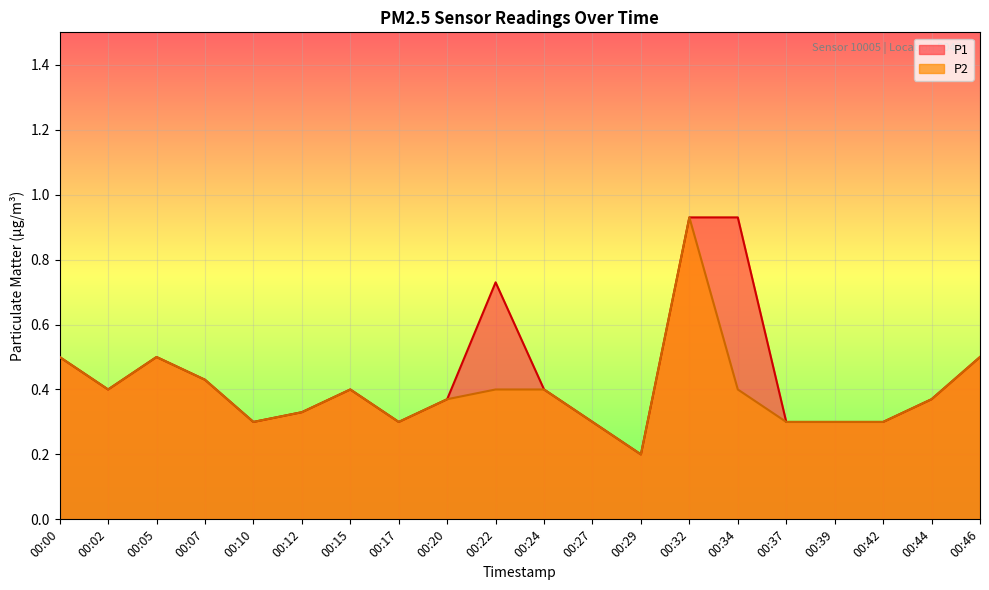

Which has a higher value, 00:02 or 00:27?

00:02